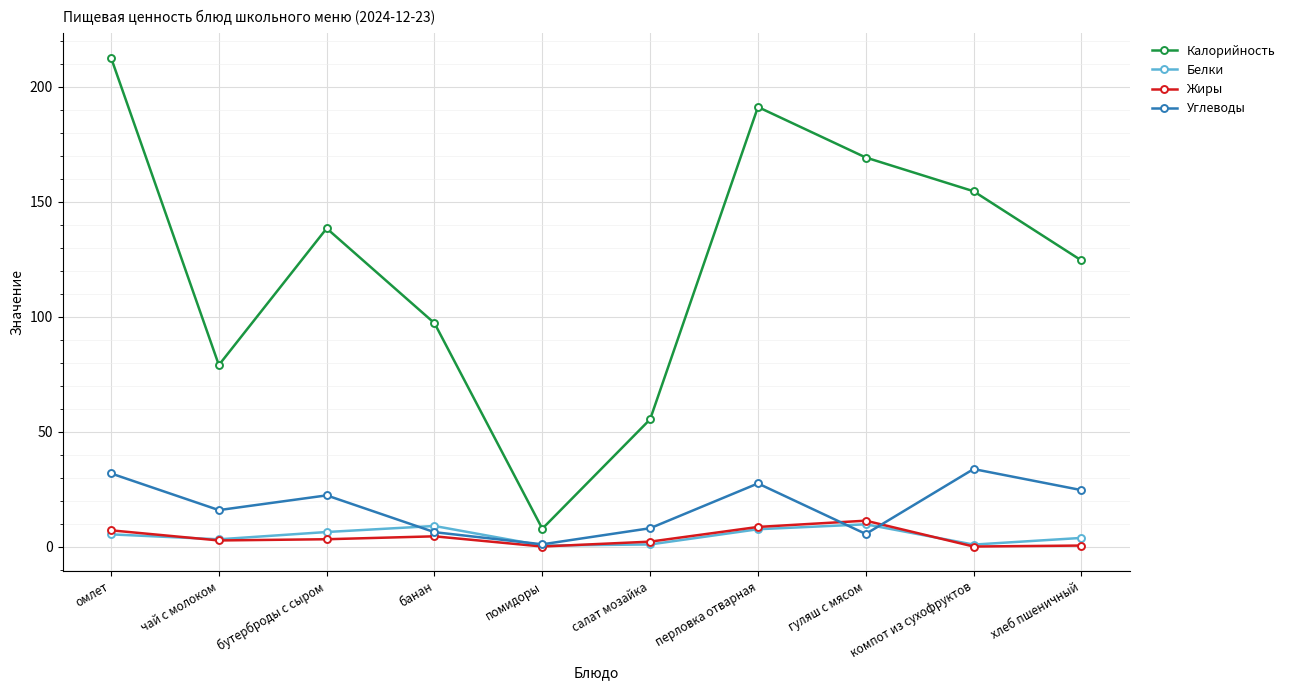

What is the difference between the highest and lowest values at банан?

92.7